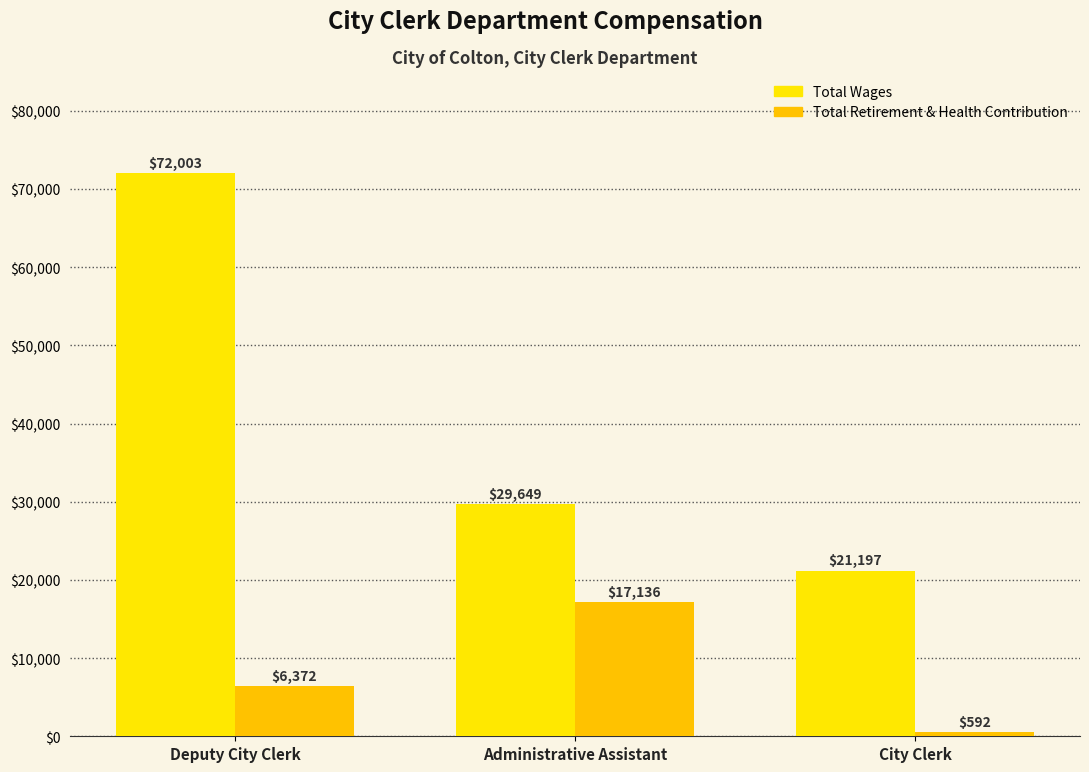

What is the value of the Total Retirement & Health Contribution bar at the 2nd from the left?

17136